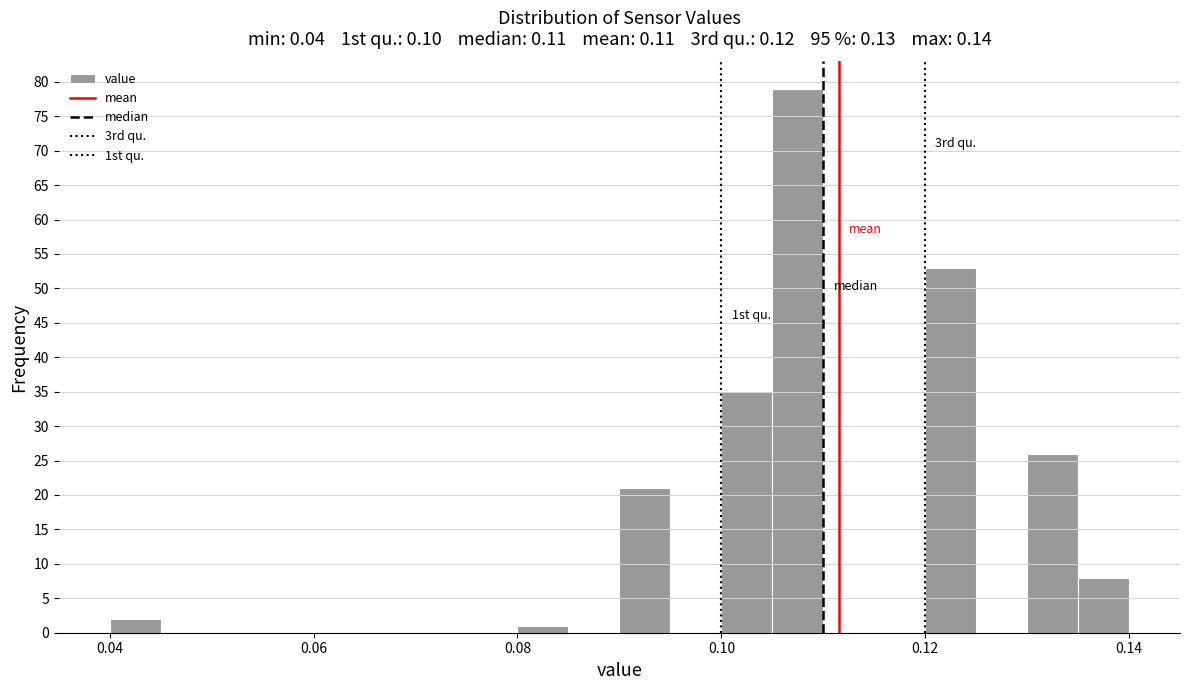

Read against the x-axis, roughly where is the centre of the tallest bar?

0.108